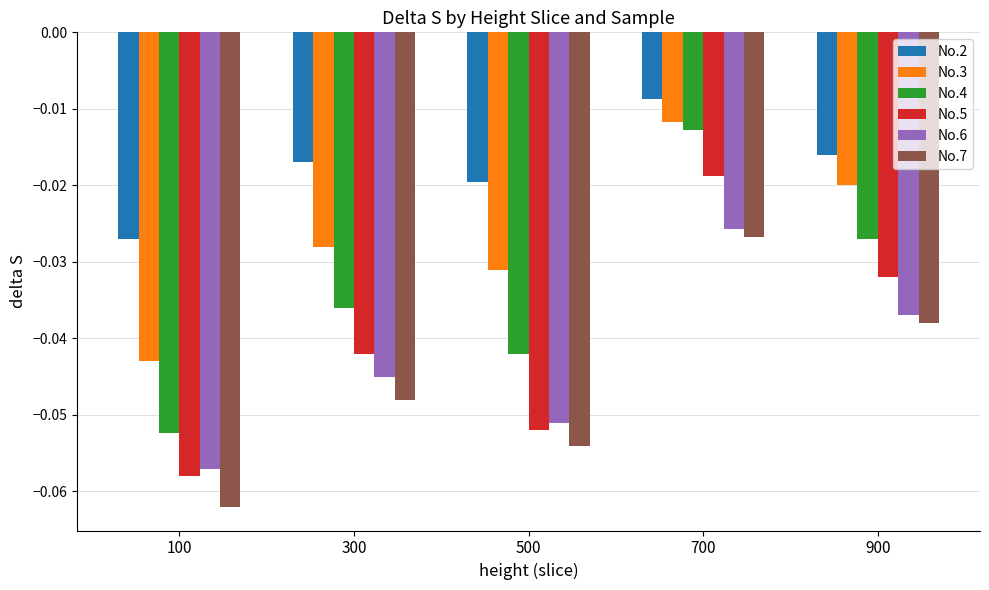

What are all the series names shown in the legend?

No.2, No.3, No.4, No.5, No.6, No.7